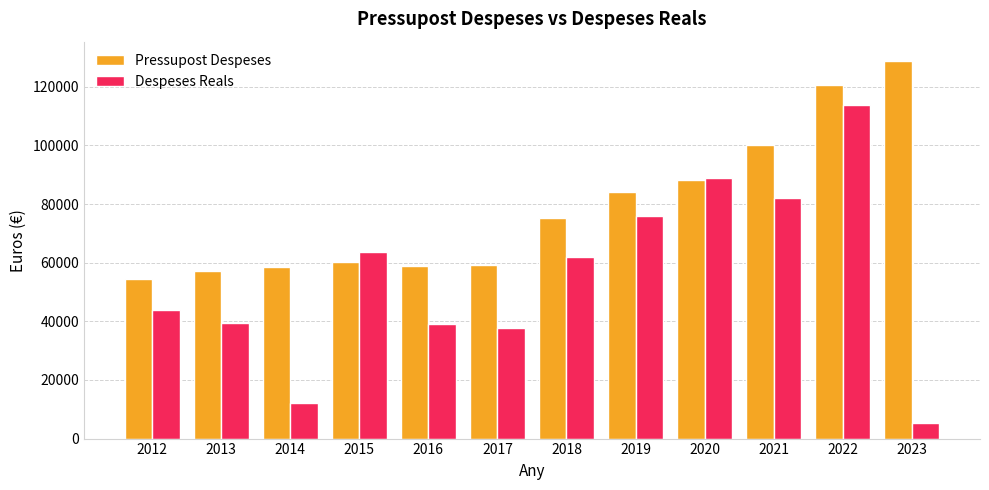

What is the average value of the Despeses Reals series?

55269.2